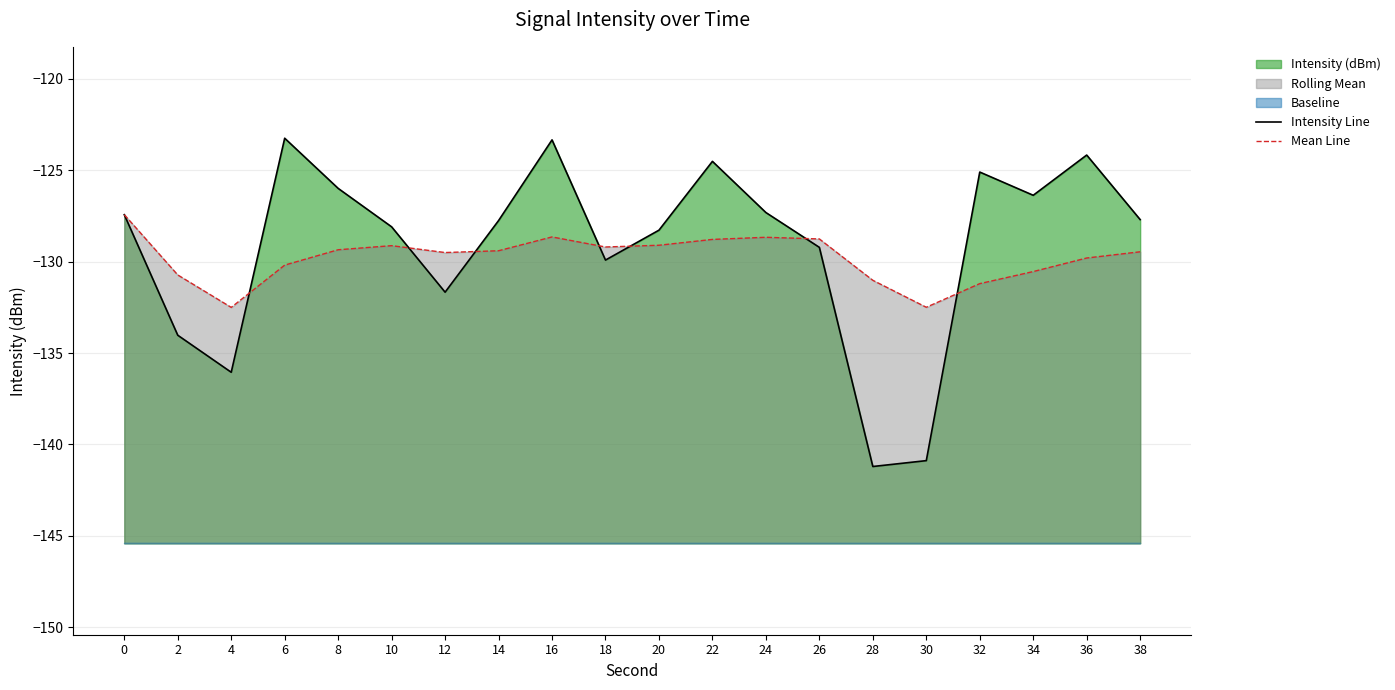

True or false: Mean Line and Intensity Line intersect in this chart.

True